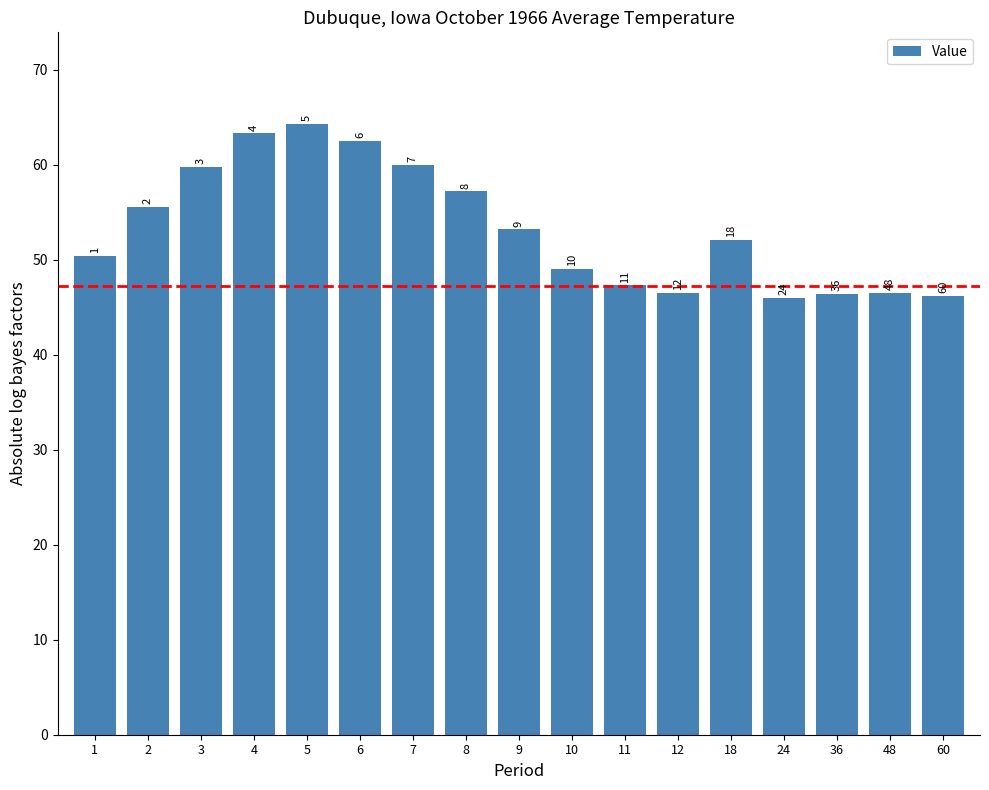

The value at 8 is 57.2. True or false?

True